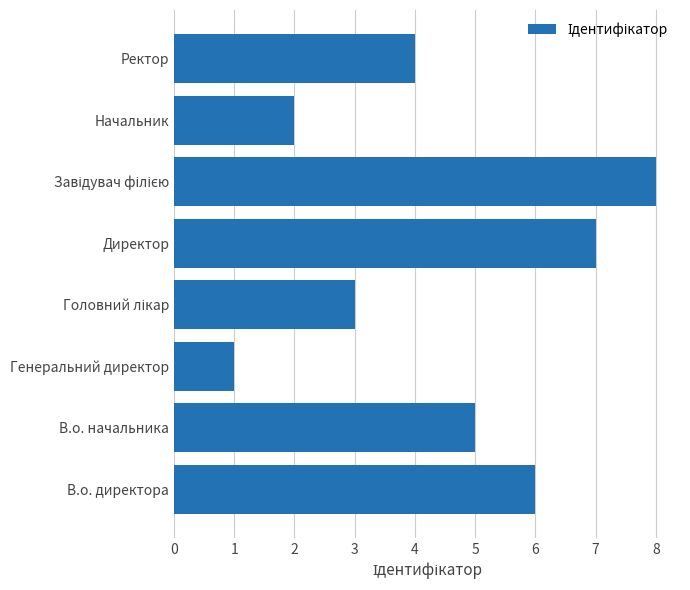

True or false: the data shows 2 at Ректор.

False